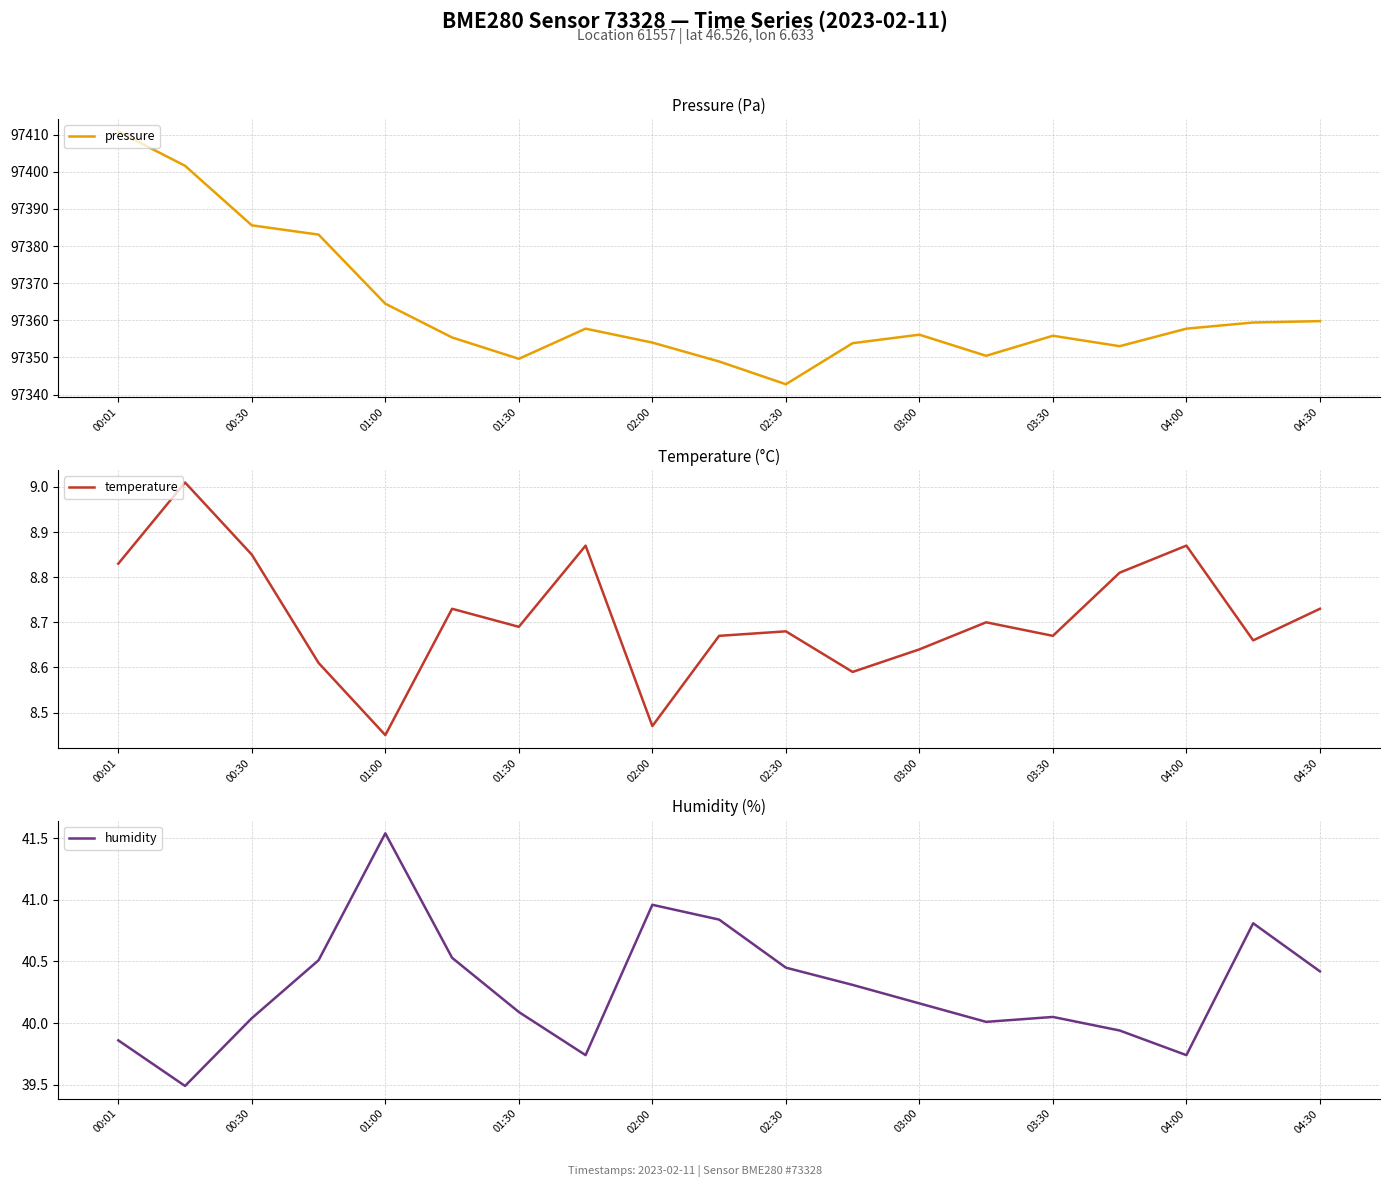

Reading left to right, extract all data points from this chart.

pressure: 97410.8	97401.6	97385.6	97383.1	97364.5	97355.4	97349.6	97357.8	97354.0	97348.9	97342.8	97353.8	97356.1	97350.4	97355.8	97353.0	97357.8	97359.4	97359.8
temperature: 8.8	9.0	8.8	8.6	8.4	8.7	8.7	8.9	8.5	8.7	8.7	8.6	8.6	8.7	8.7	8.8	8.9	8.7	8.7
humidity: 39.9	39.5	40.0	40.5	41.5	40.5	40.1	39.7	41.0	40.8	40.5	40.3	40.2	40.0	40.0	39.9	39.7	40.8	40.4